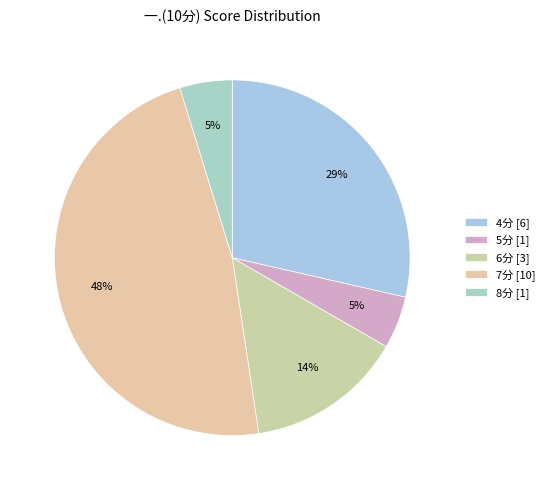

To the nearest percent, what is the difference between the largest and smallest slice percentages?

43%